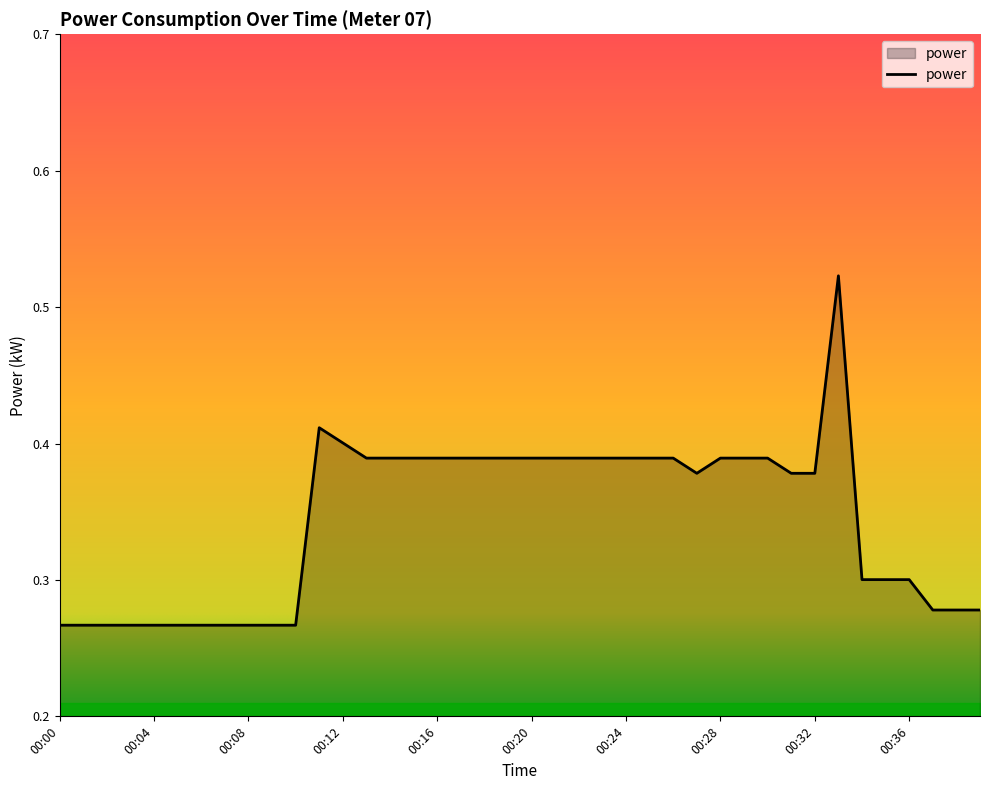

What is the difference between the maximum and second lowest values?

0.2